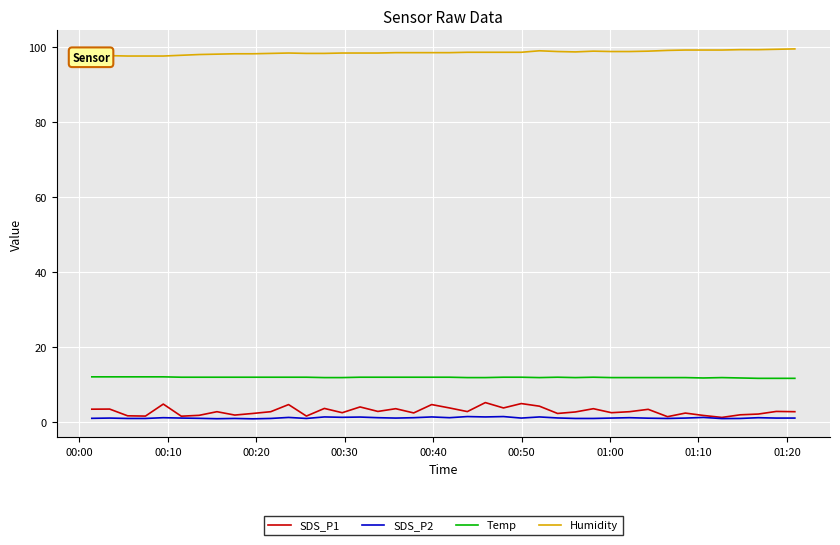

True or false: SDS_P2 and Temp intersect in this chart.

False